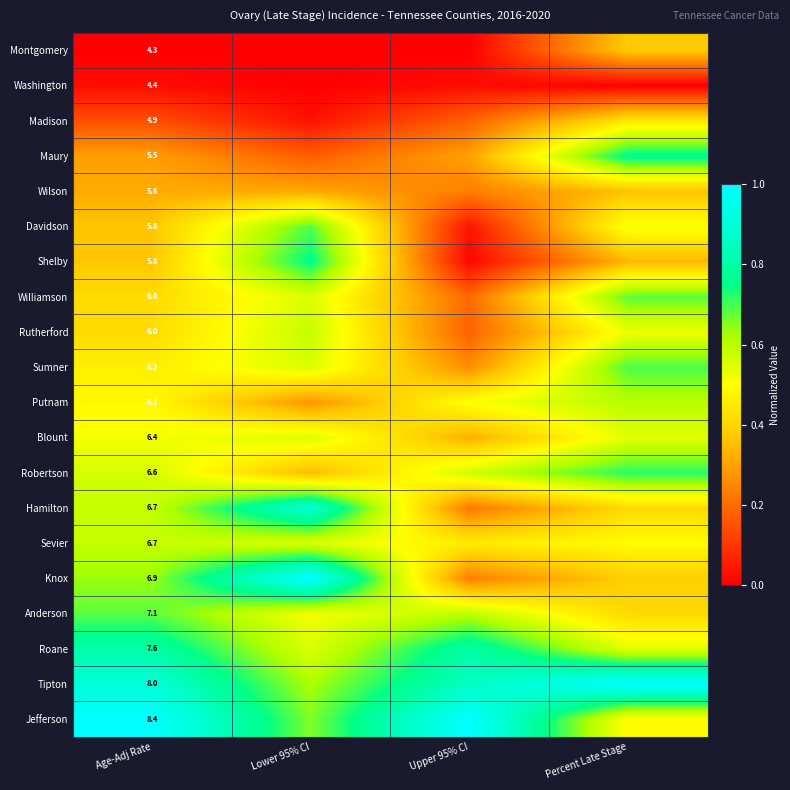

The Wilson series shows 0.2 at Upper 95% CI. True or false?

True